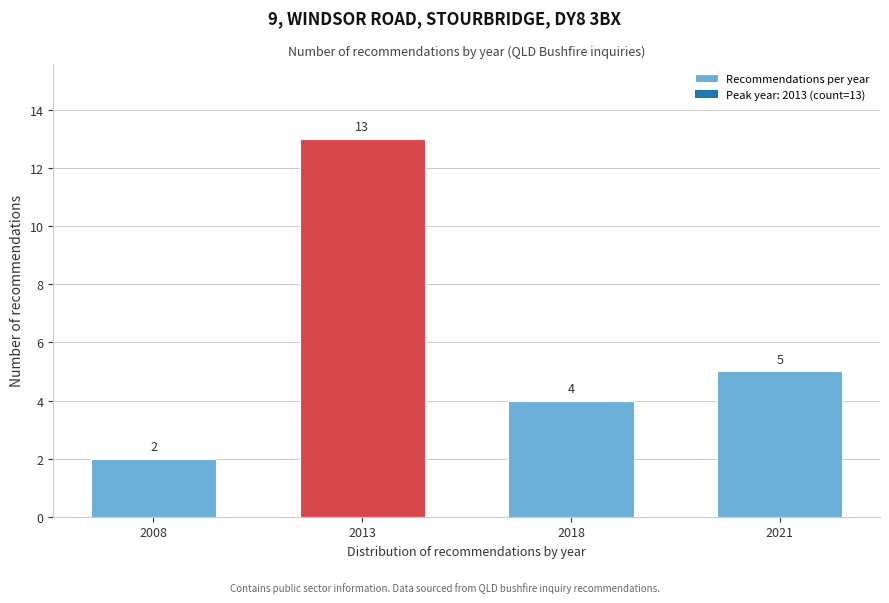

Reading left to right, extract all data points from this chart.

2	13	4	5